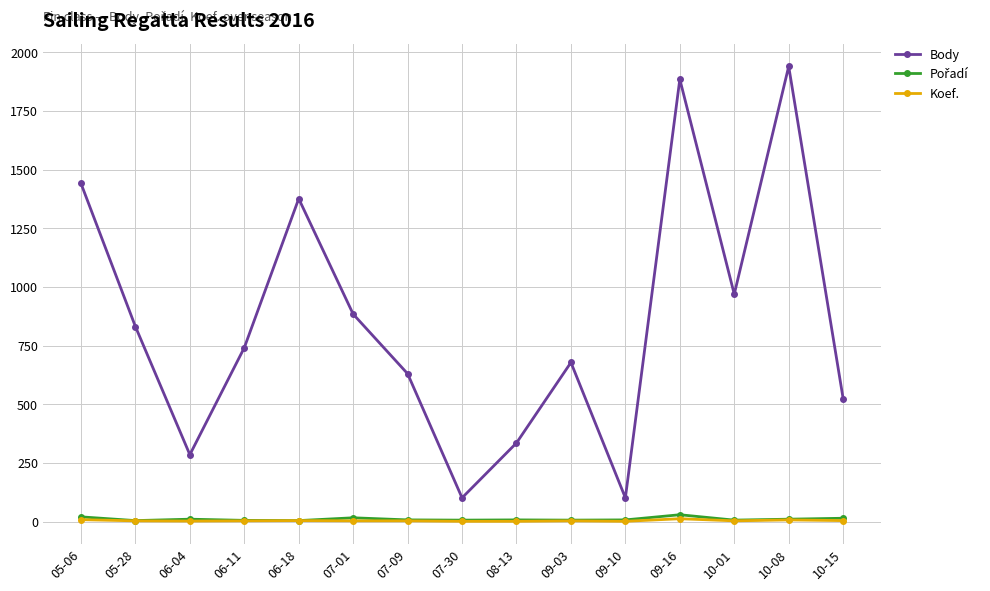

What is the maximum value shown in the chart?

1940